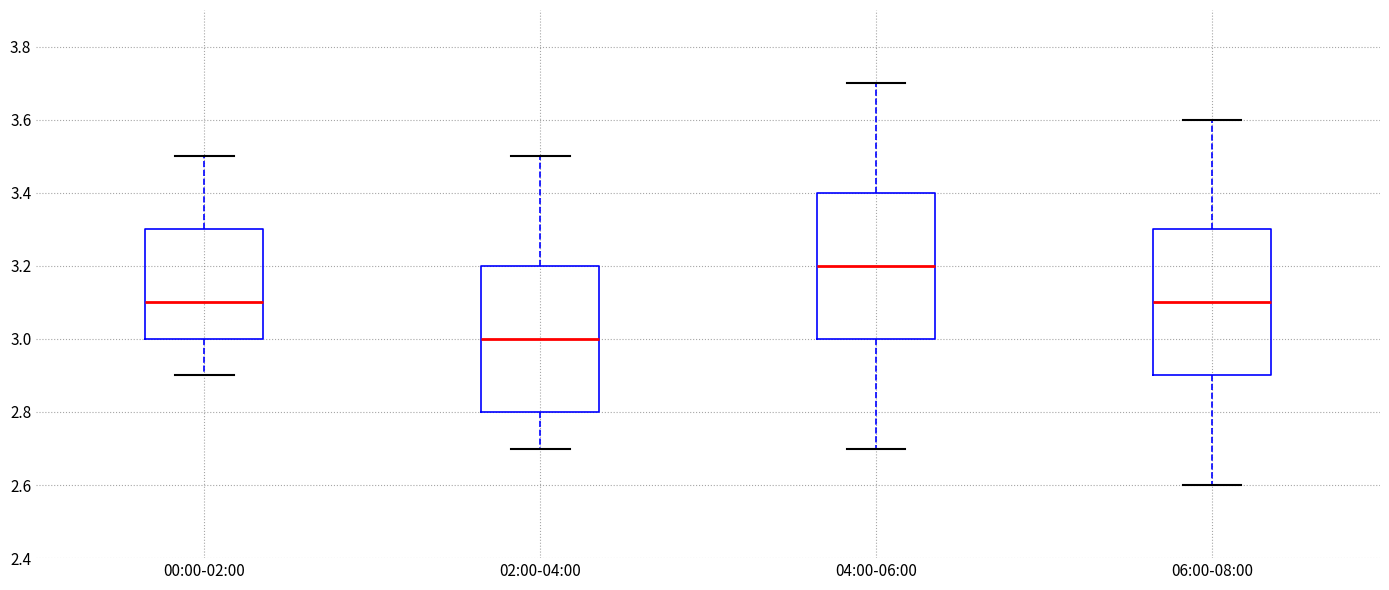

Reading left to right, transcribe this box plot: for each box, give where its median line is, the range the box spans, and where its two whiskers end, as read against the y-axis. The values are not printed on the chart, so give them approximately, as read against the axis.

00:00-02:00: median 3.1, box 3.0 to 3.3, whiskers 2.9 to 3.5
02:00-04:00: median 3.0, box 2.8 to 3.2, whiskers 2.7 to 3.5
04:00-06:00: median 3.2, box 3.0 to 3.4, whiskers 2.7 to 3.7
06:00-08:00: median 3.1, box 2.9 to 3.3, whiskers 2.6 to 3.6